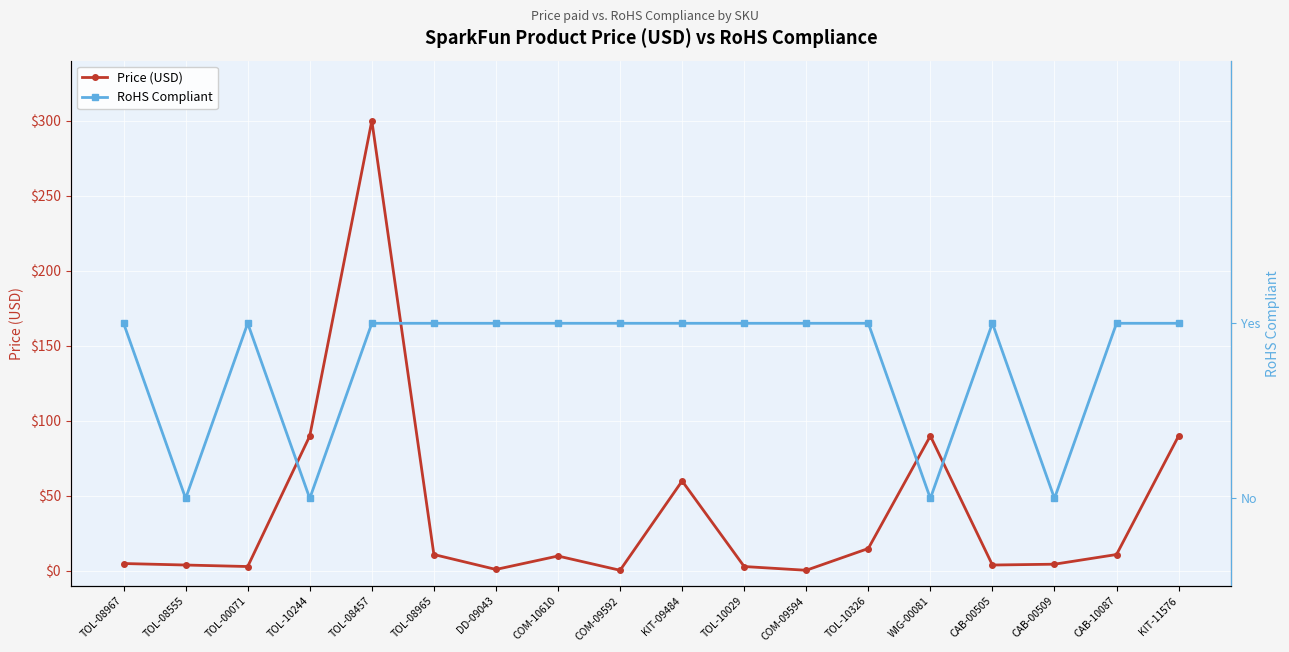

At how many categories does at least one series exceed 274?

1